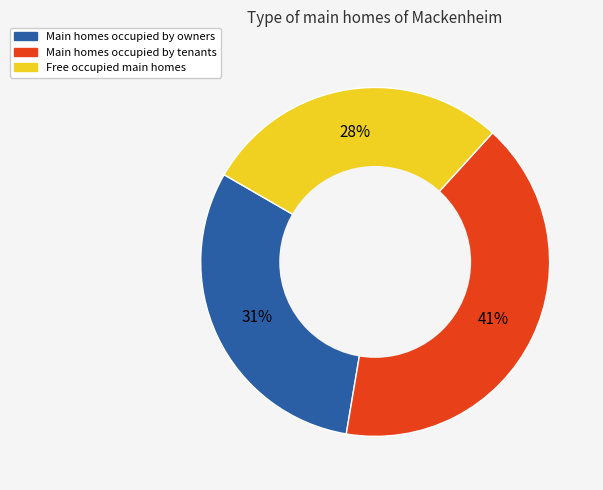

To the nearest percent, what portion does Free occupied main homes represent?

28%